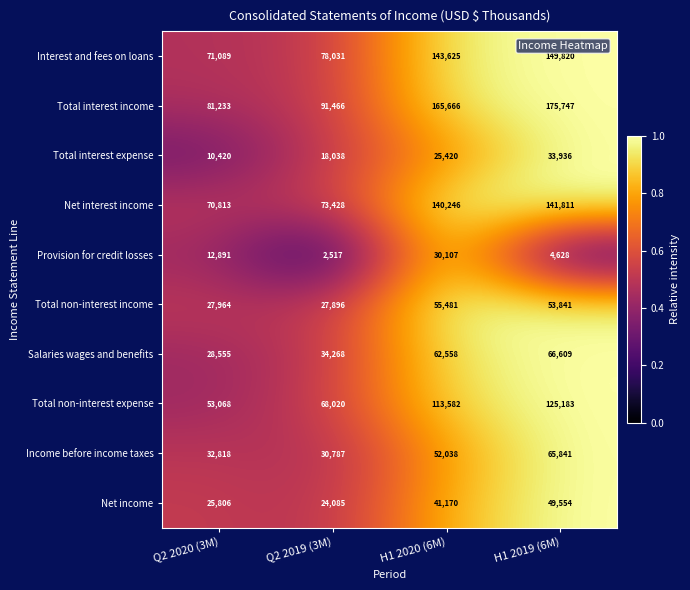

Which series has the largest total across all categories?

Total interest income